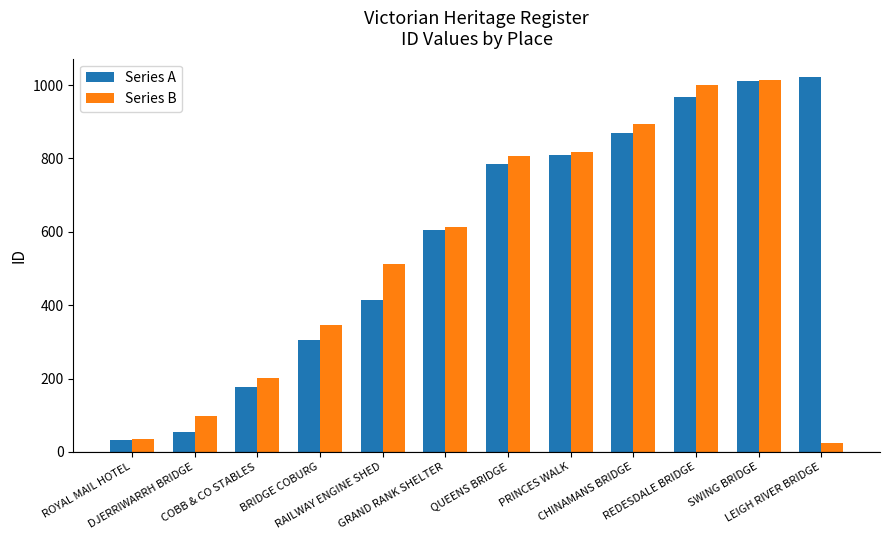

What is the spread (max minus min) of values at PRINCES WALK?

8